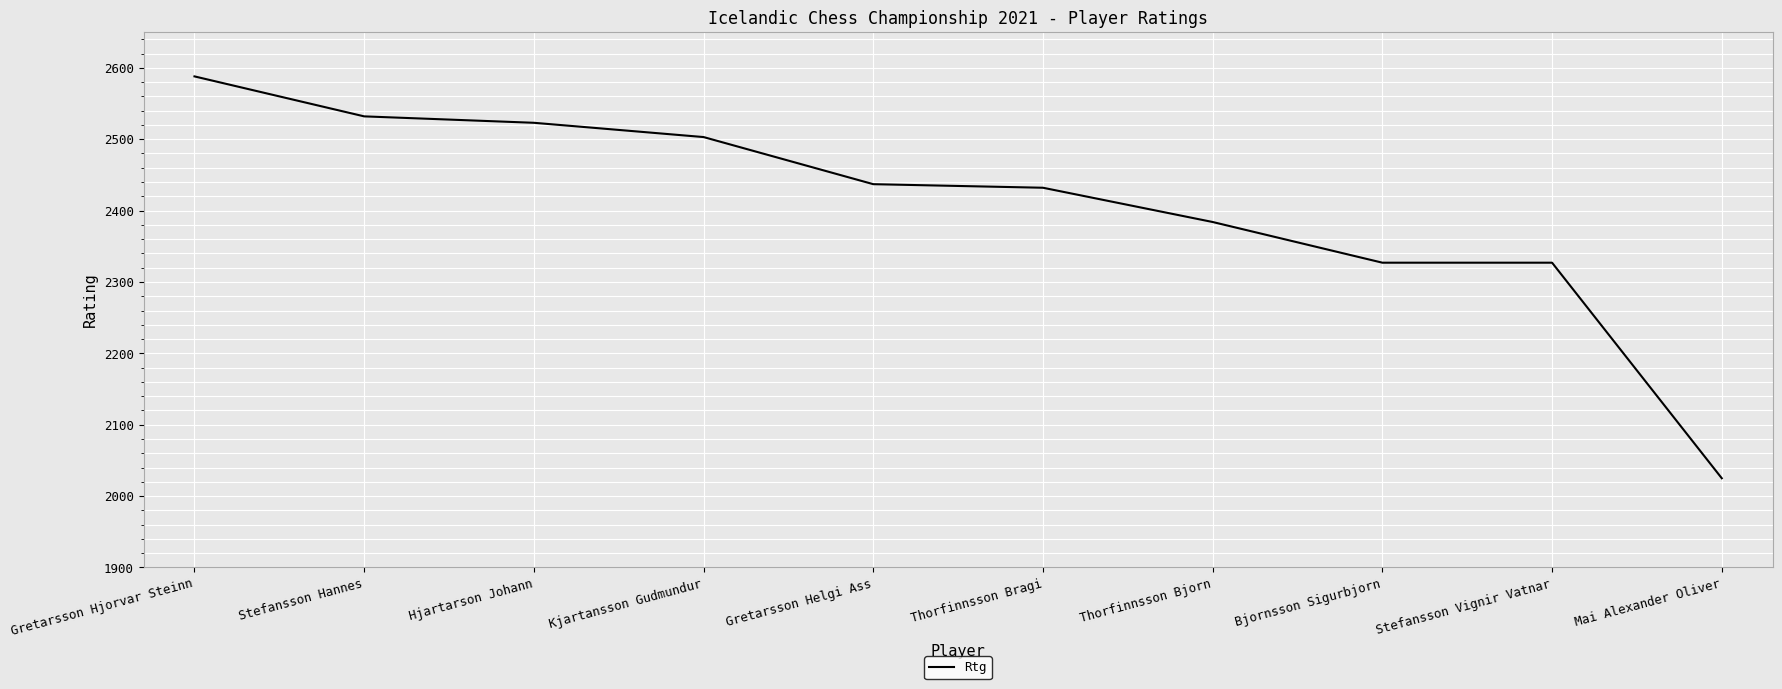

What is the average value?

2408